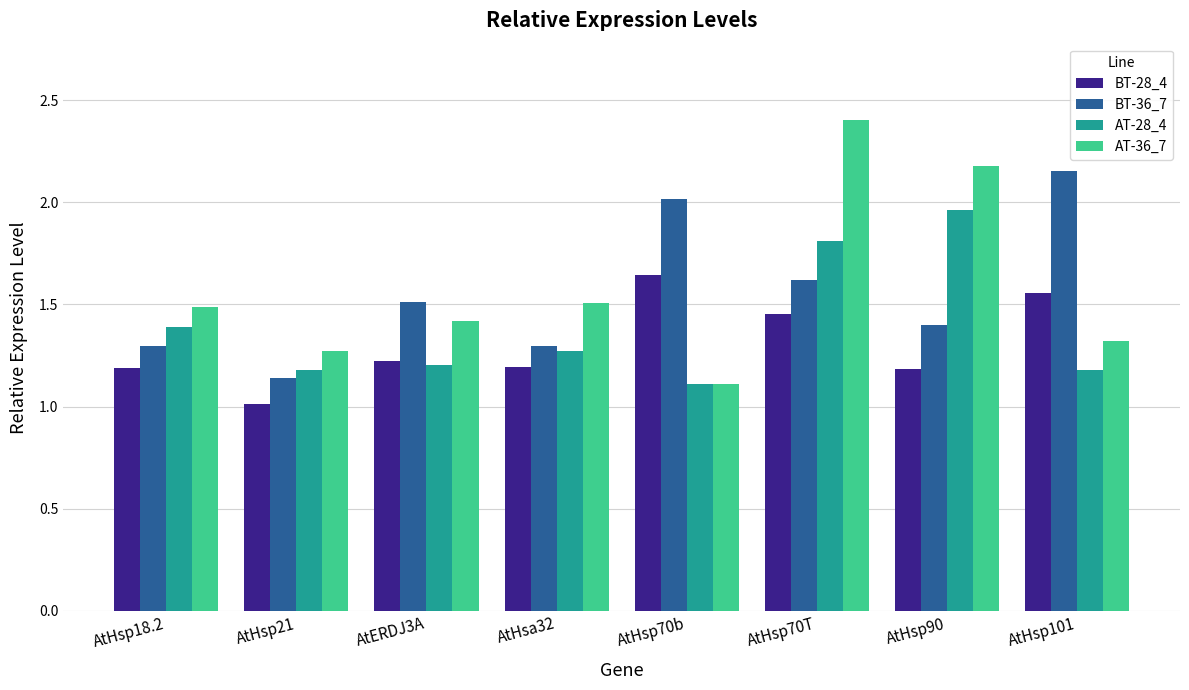

The value of AT-36_7 at AtHsp101 is 1.3. True or false?

True